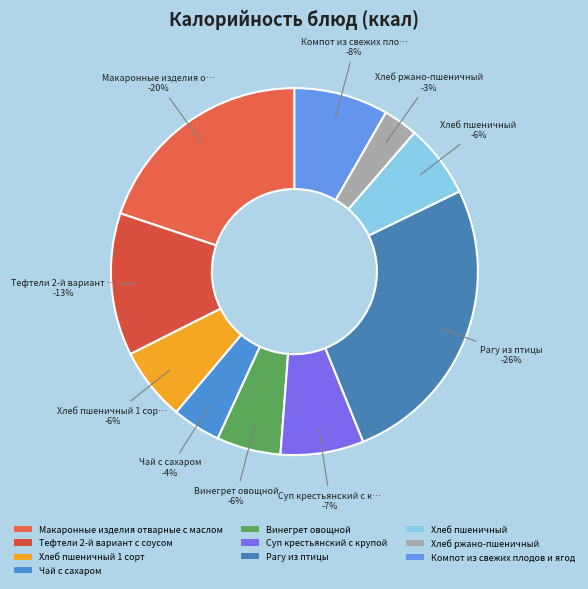

Which category has the smallest portion of the pie?

Хлеб ржано-пшеничный